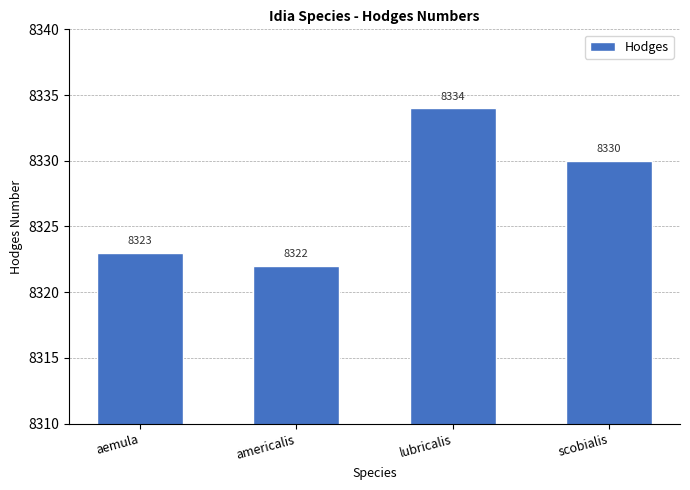

What is the sum of all values?

33309